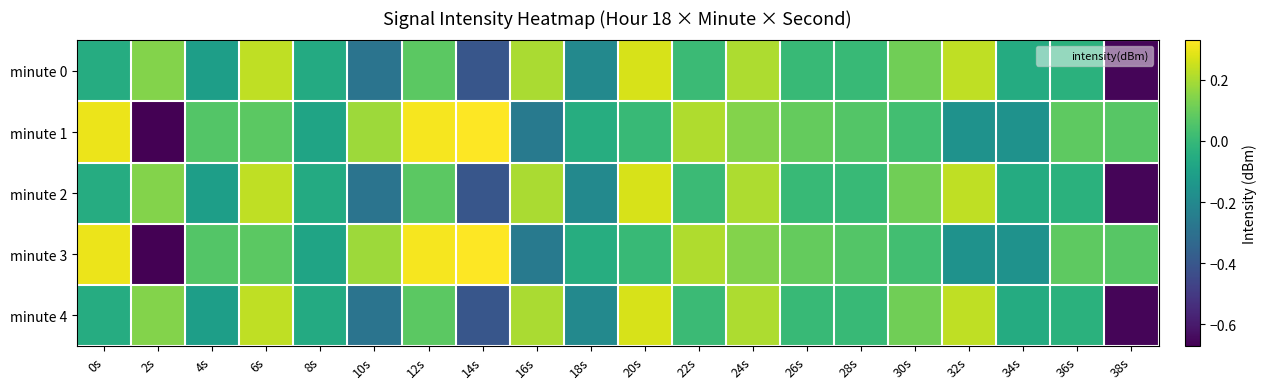

What is the minimum value shown in the chart?

-0.7